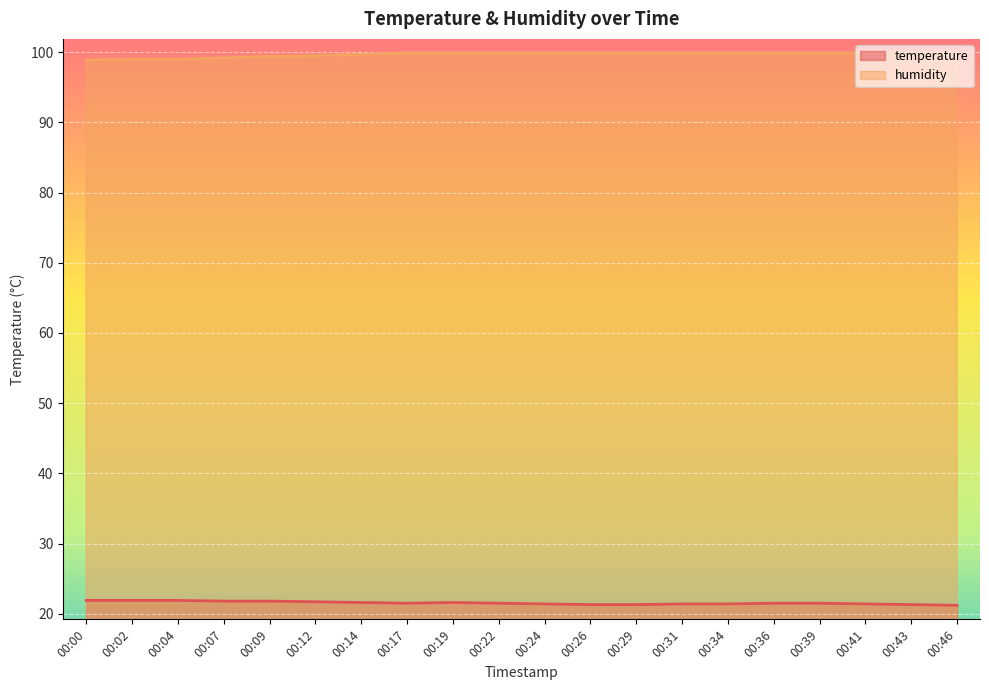

Reading left to right, what are all the values shown in this chart?

temperature: 21.9	21.9	21.9	21.8	21.8	21.7	21.6	21.5	21.6	21.5	21.4	21.3	21.3	21.4	21.4	21.5	21.5	21.4	21.3	21.2
humidity: 98.9	99.0	99.0	99.2	99.4	99.5	99.7	99.9	99.9	99.9	99.9	99.9	99.9	99.9	99.9	99.9	99.9	99.9	99.9	99.9